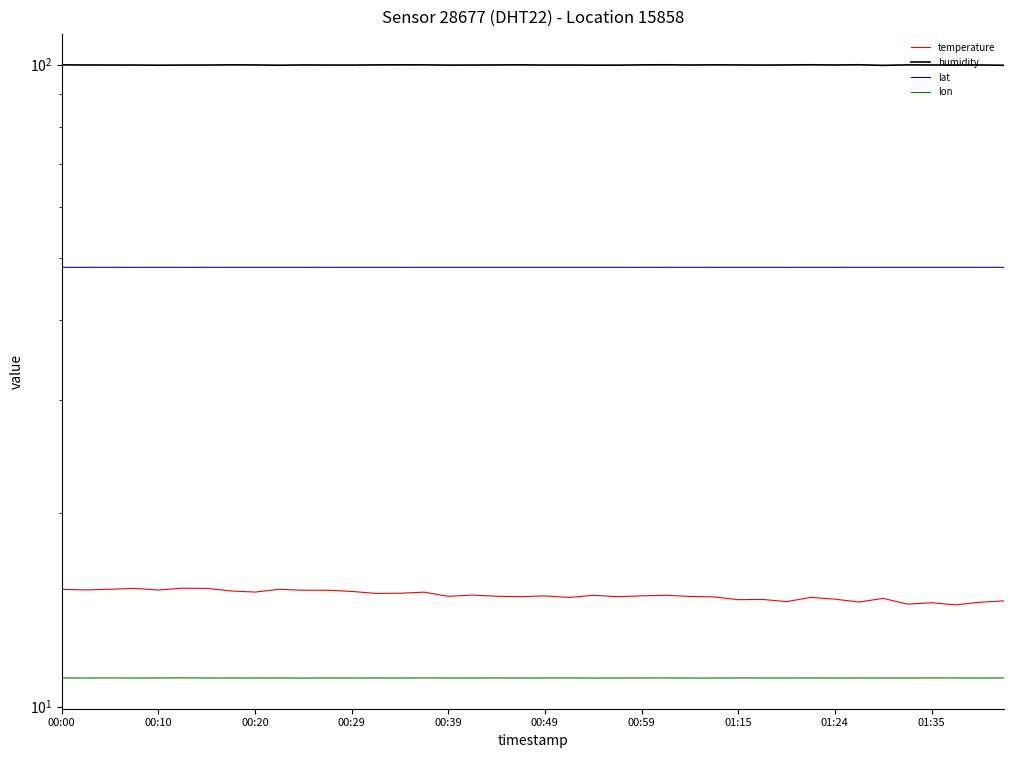

Which series has the widest spread of values?

temperature